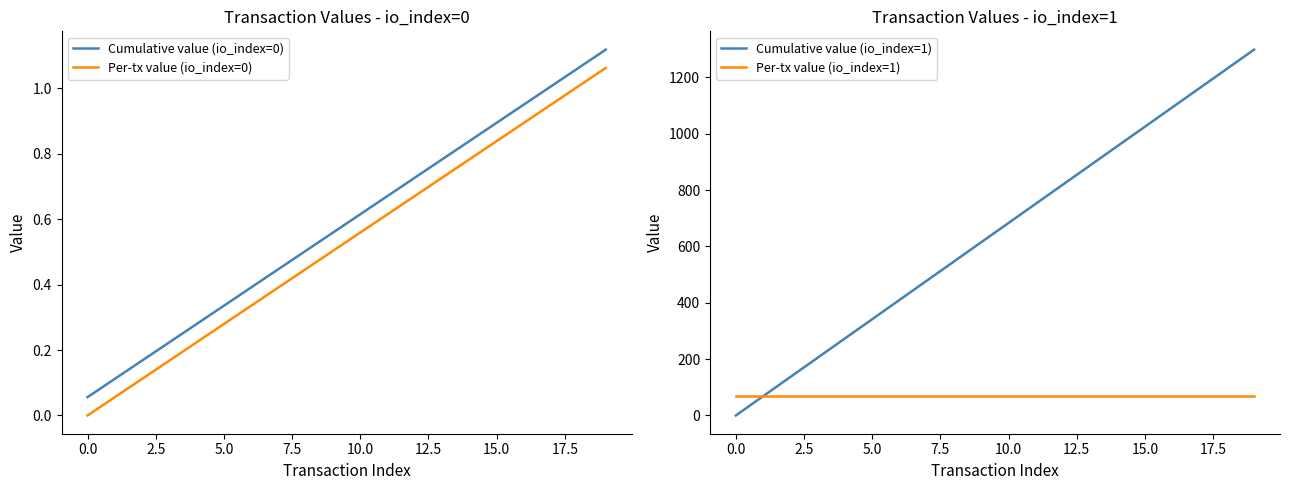

What is the difference between the maximum and second lowest values in the Cumulative value (io_index=0) series?

1.0